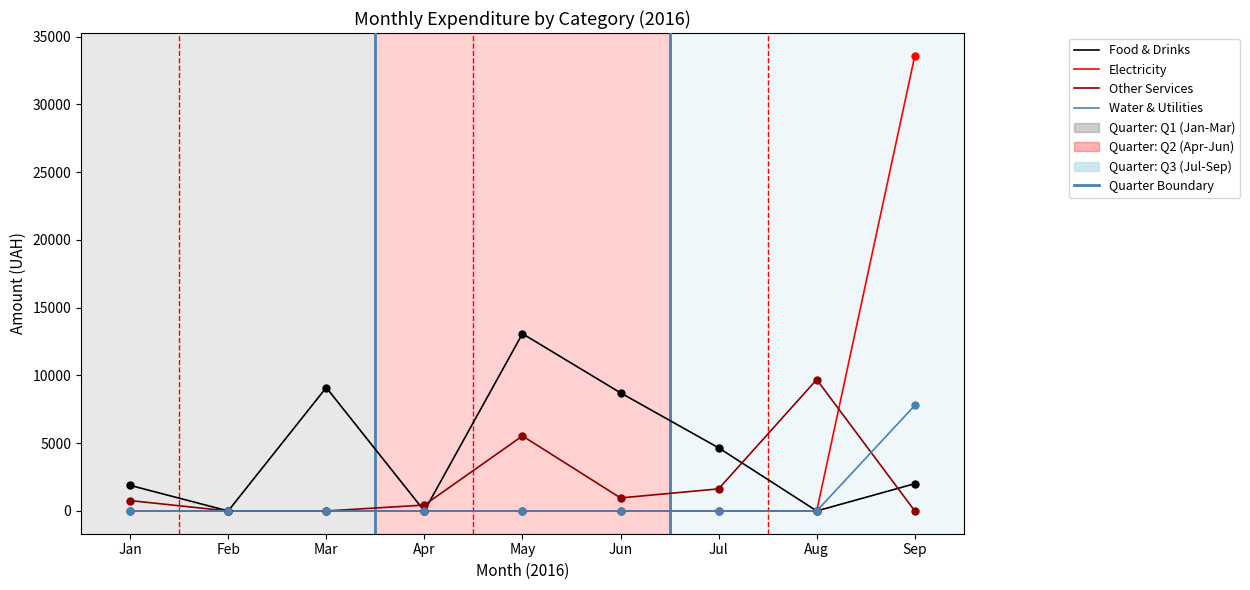

Which series has the widest spread of values?

Electricity